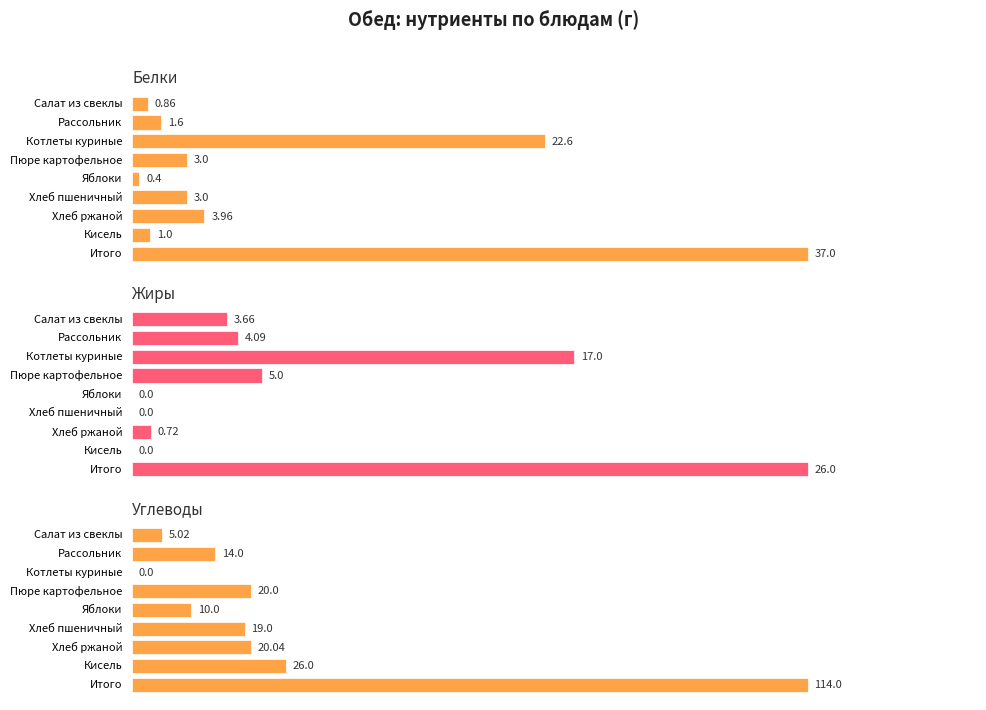

What is the sum of the Углеводы values at Хлеб пшеничный and Салат из свеклы?

24.0